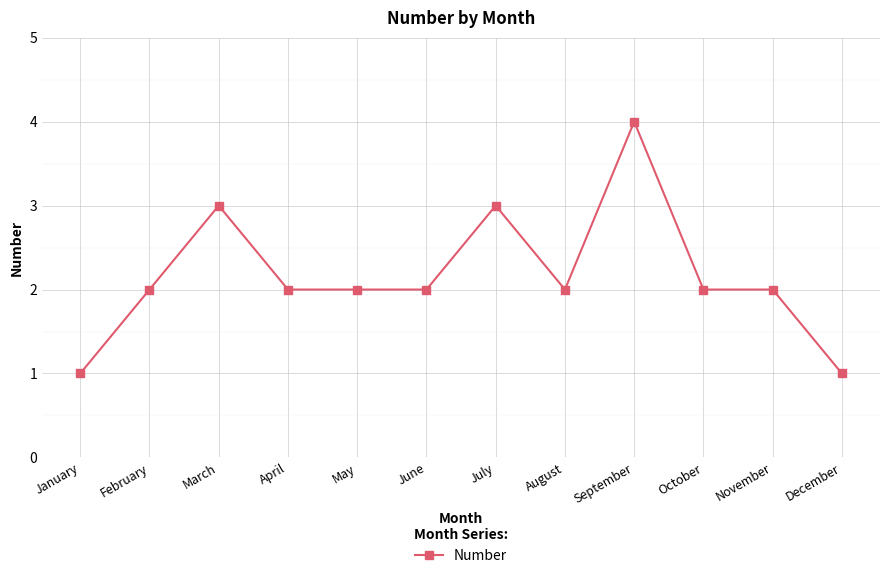

What is the average value?

2